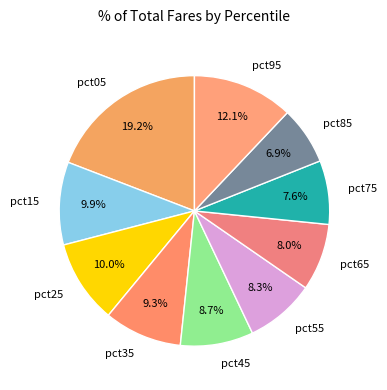

Does pct95 account for over 50% of the chart?

No